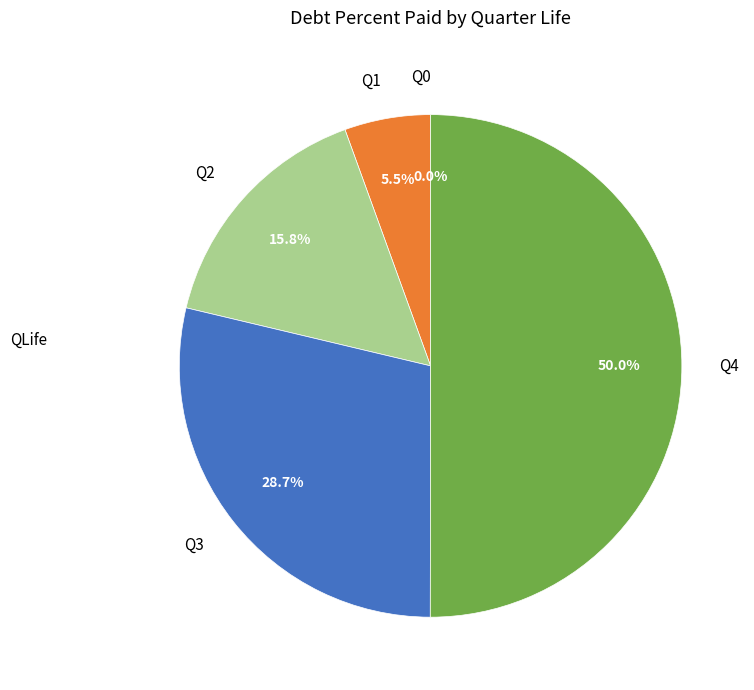

Between Q3 and Q1, which is larger?

Q3